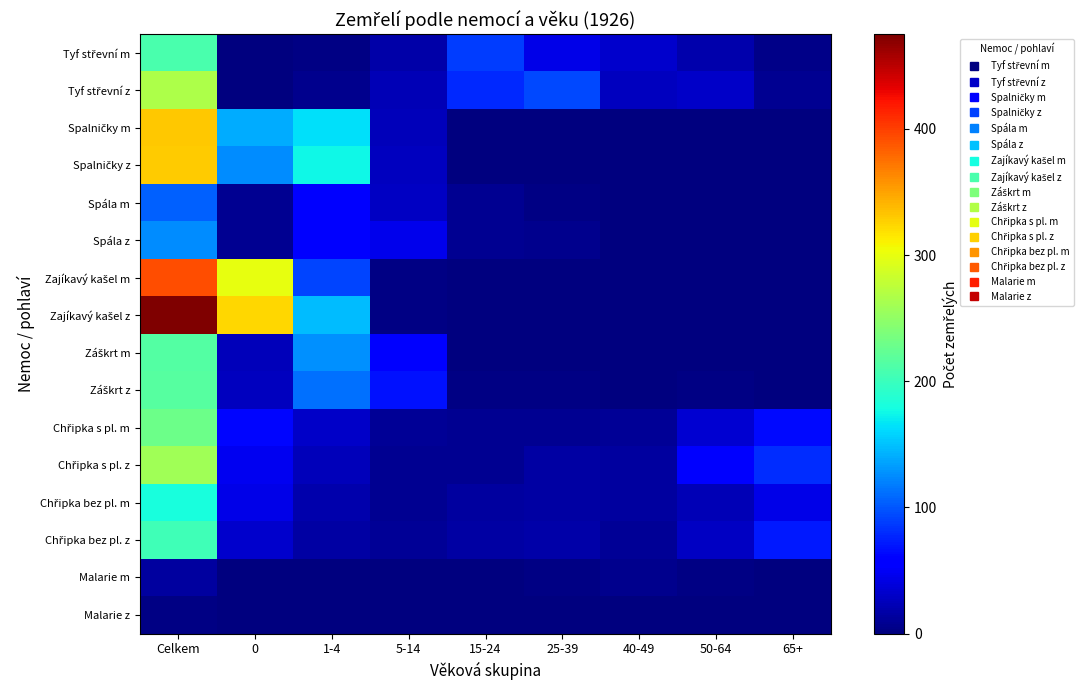

What is the total value across all series at 25-39?

210